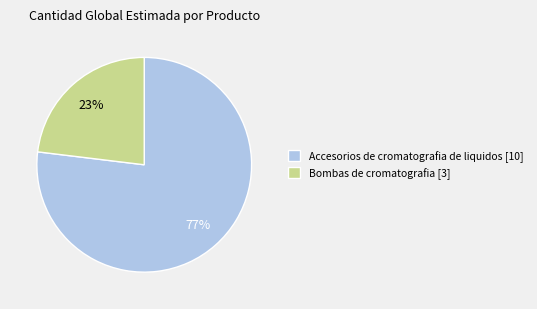

The Bombas de cromatografia [3] slice represents 37% of the pie. True or false?

False